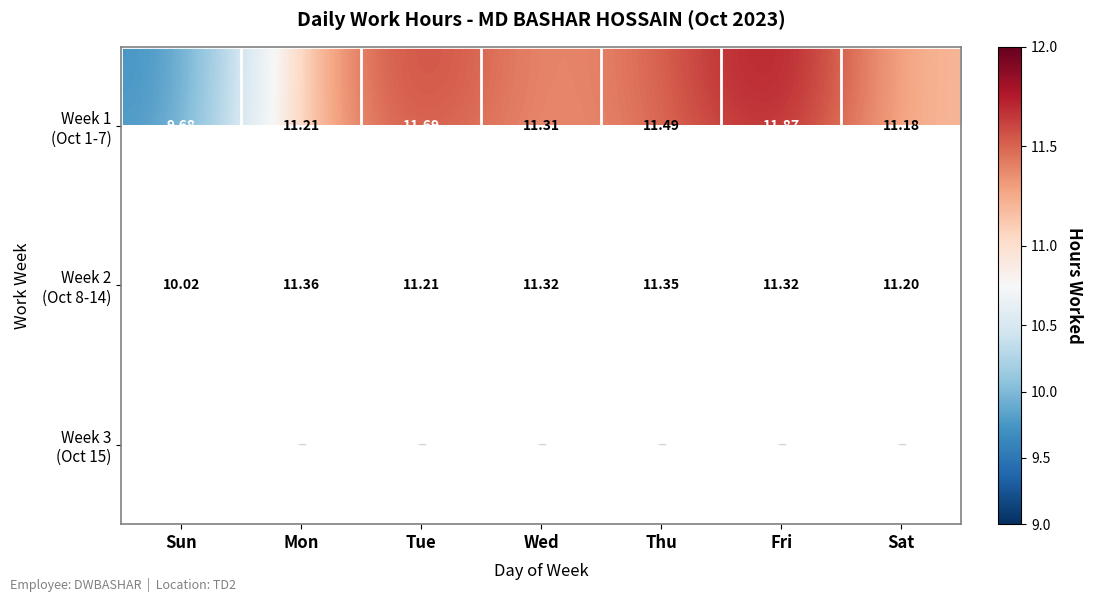

What is the average value of the Week 1 (Oct 1-7) series?

11.2